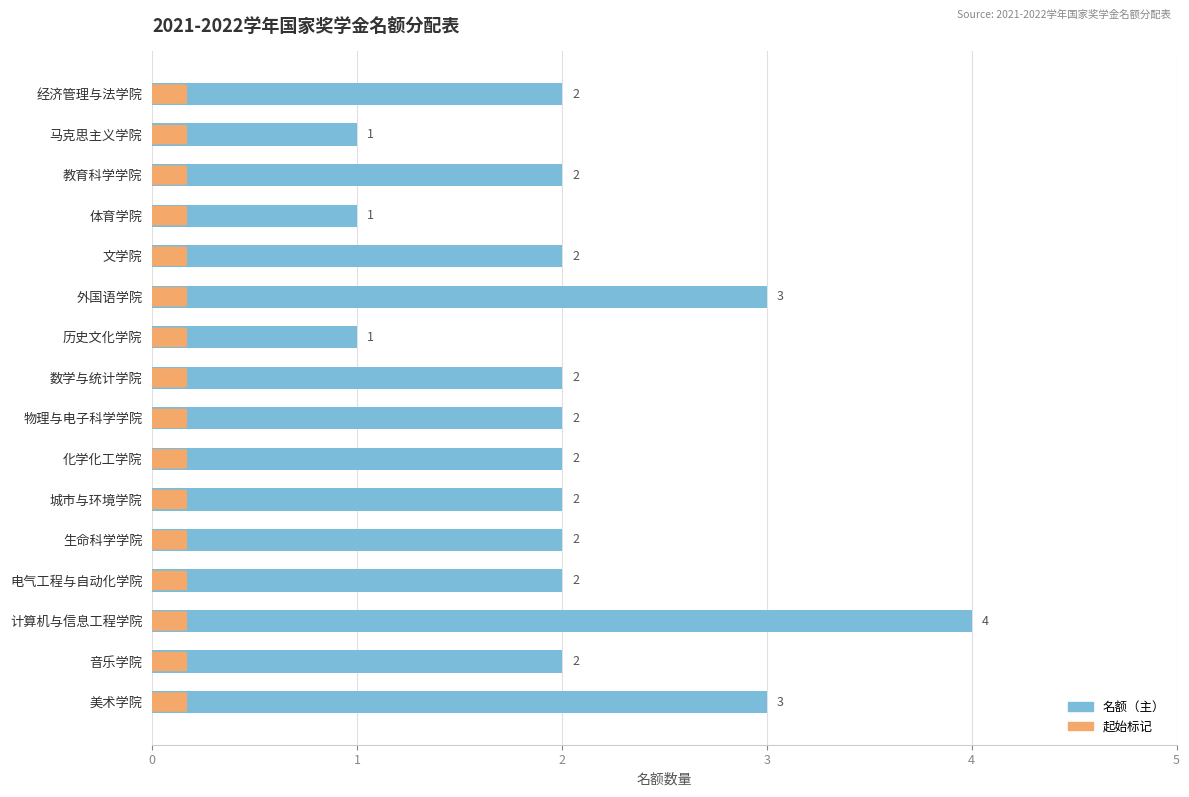

What is the difference between the maximum and second lowest values?

3